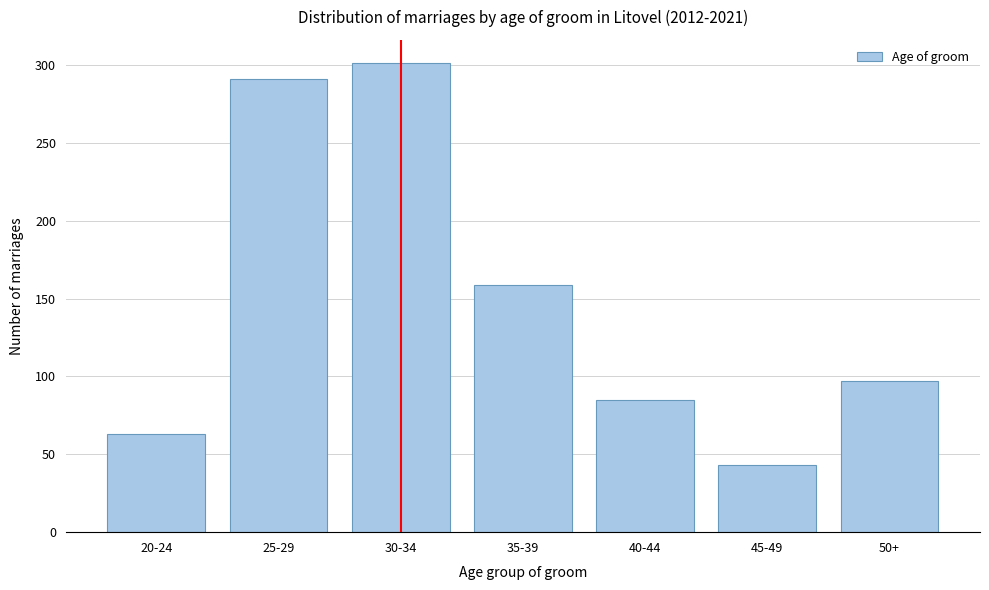

Reading left to right, what are all the values shown in this chart?

20-24=63	25-29=291	30-34=301	35-39=159	40-44=85	45-49=43	50+=97